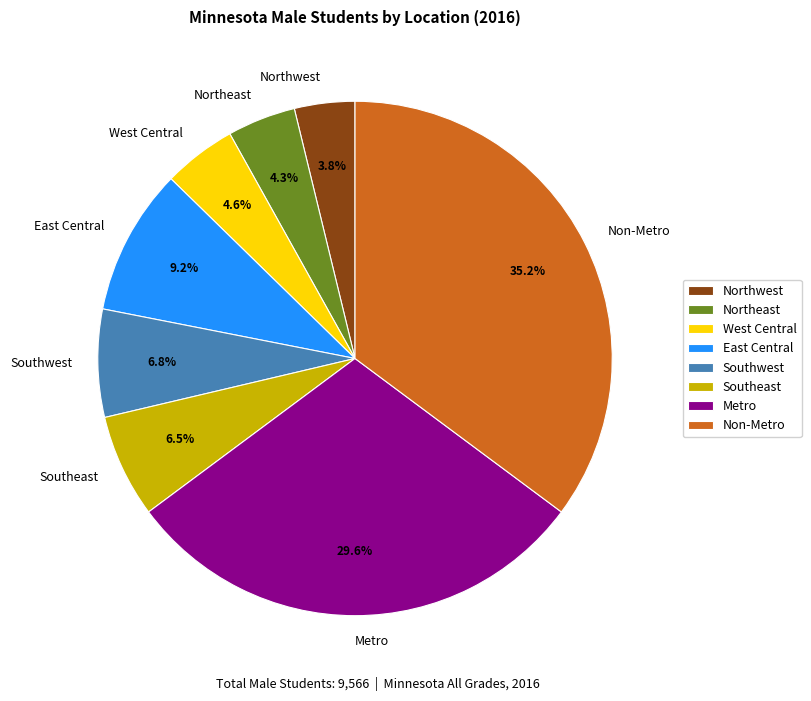

Which slice is the largest?

Non-Metro